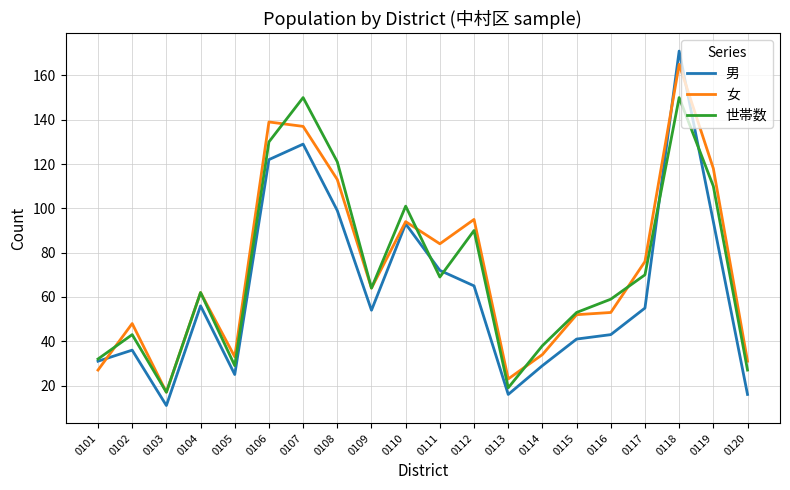

The 男 series shows 72 at 0111. True or false?

True